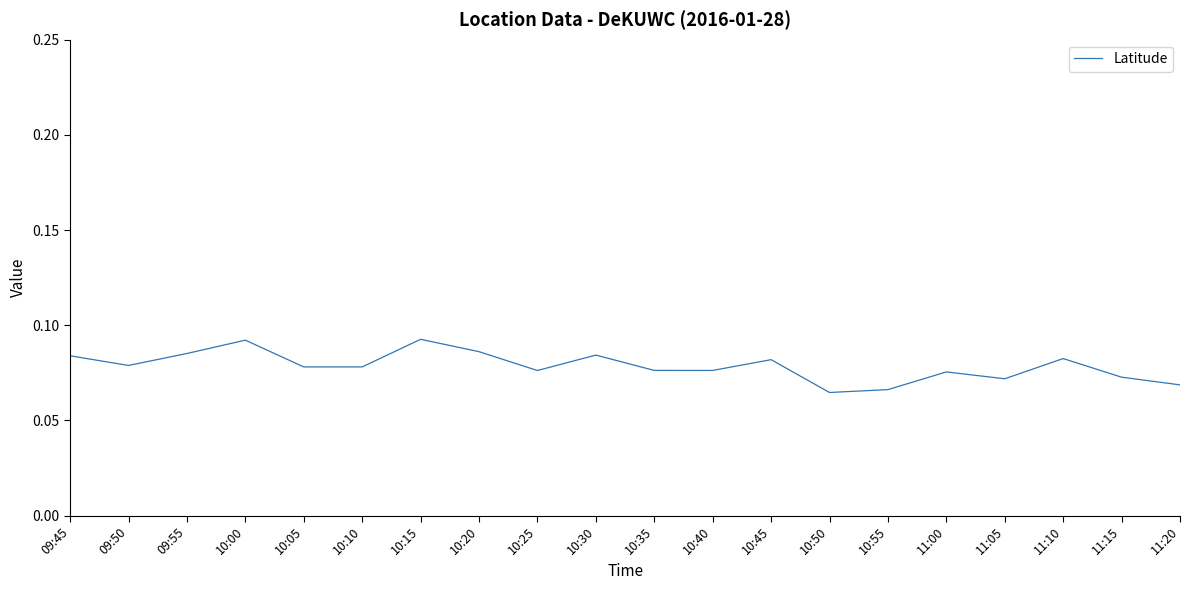

Between 11:20 and 10:35, which is larger?

10:35